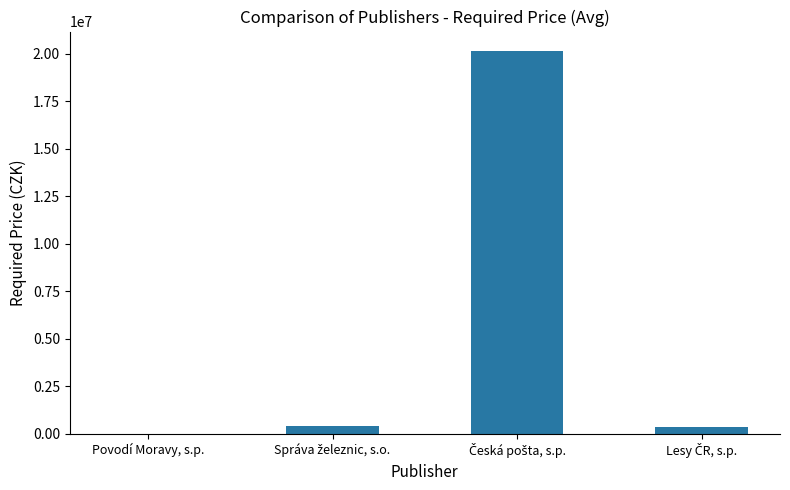

What is the greatest value displayed?

20150000.0